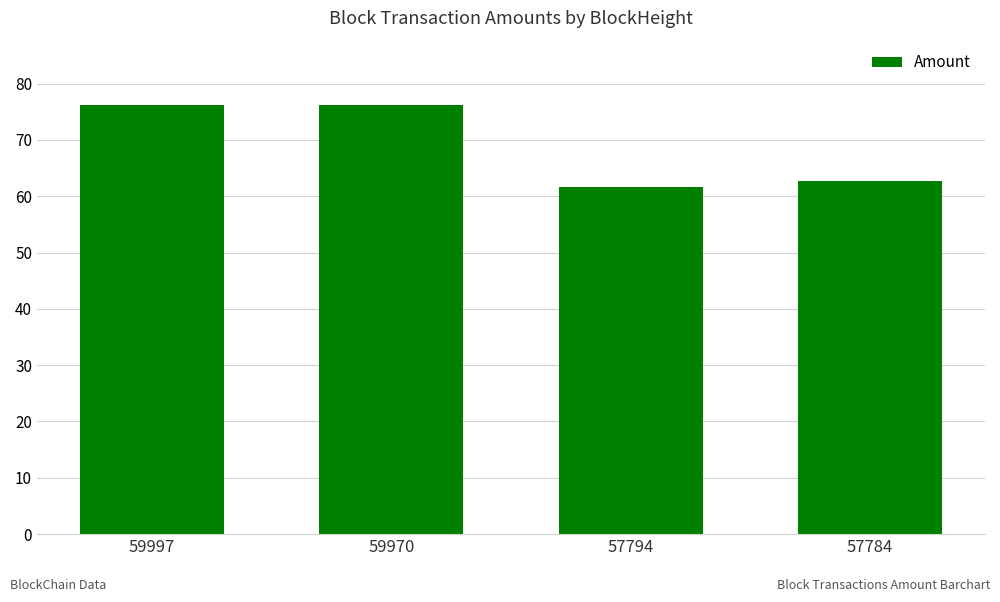

The value at 57794 is 61.7. True or false?

True